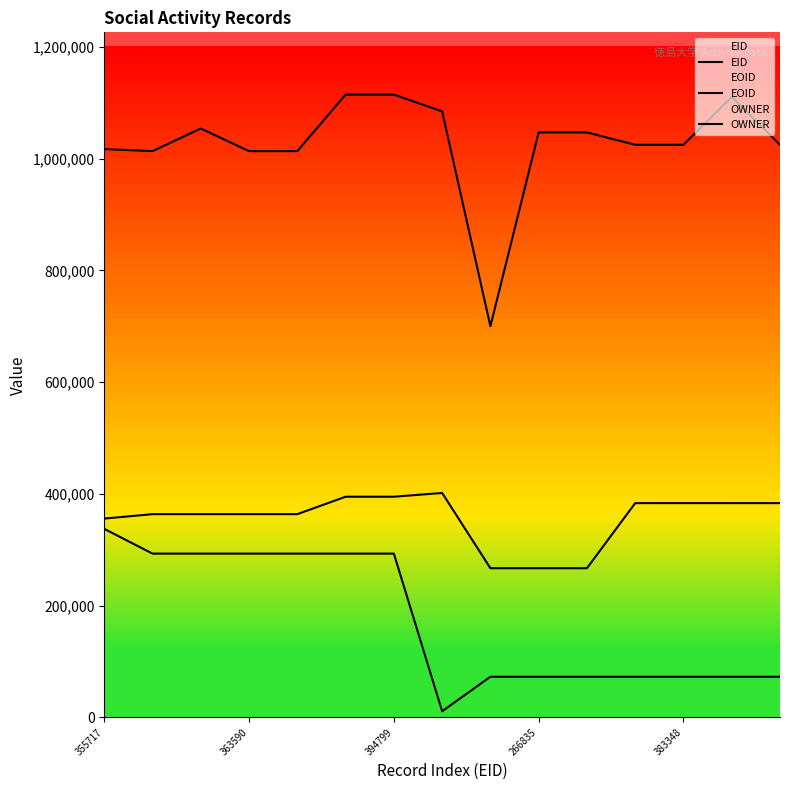

Is it true that OWNER equals 72575 at 11?

True